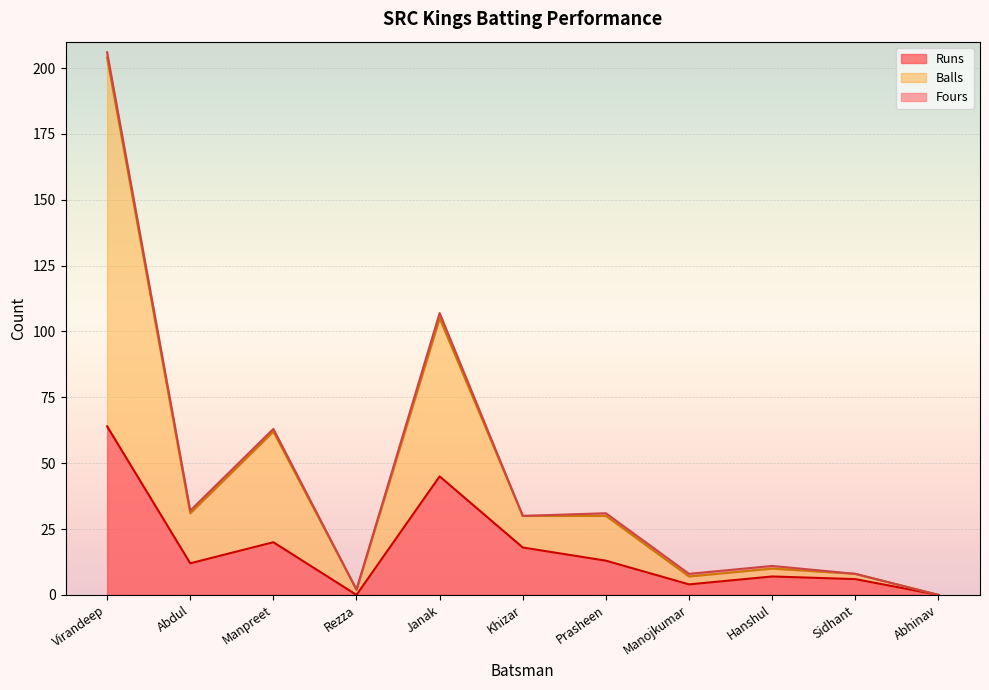

True or false: Balls and Runs cross at least once.

False